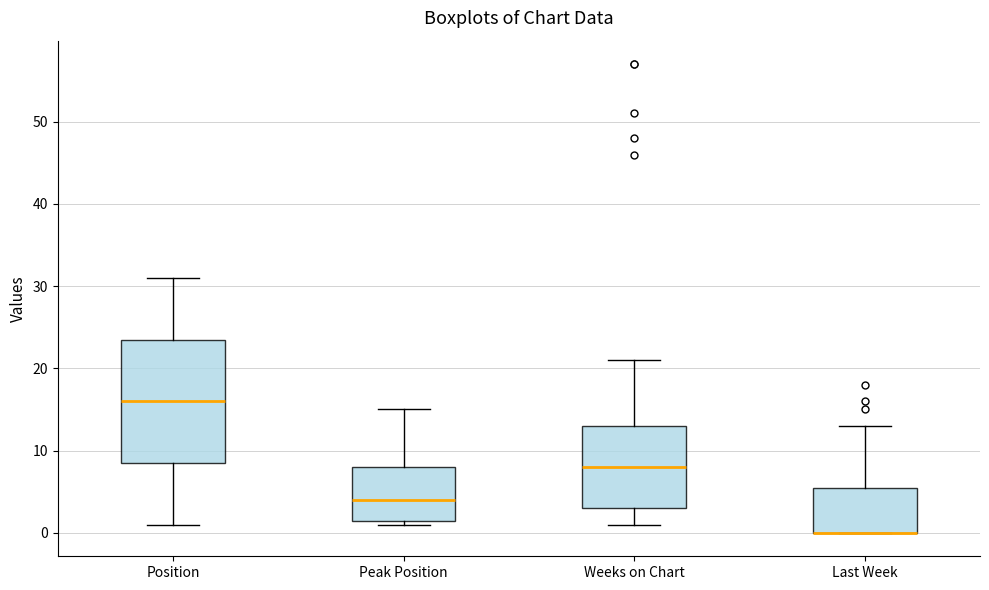

Comparing the boxes themselves (not the whiskers), which one is the tallest?

Position